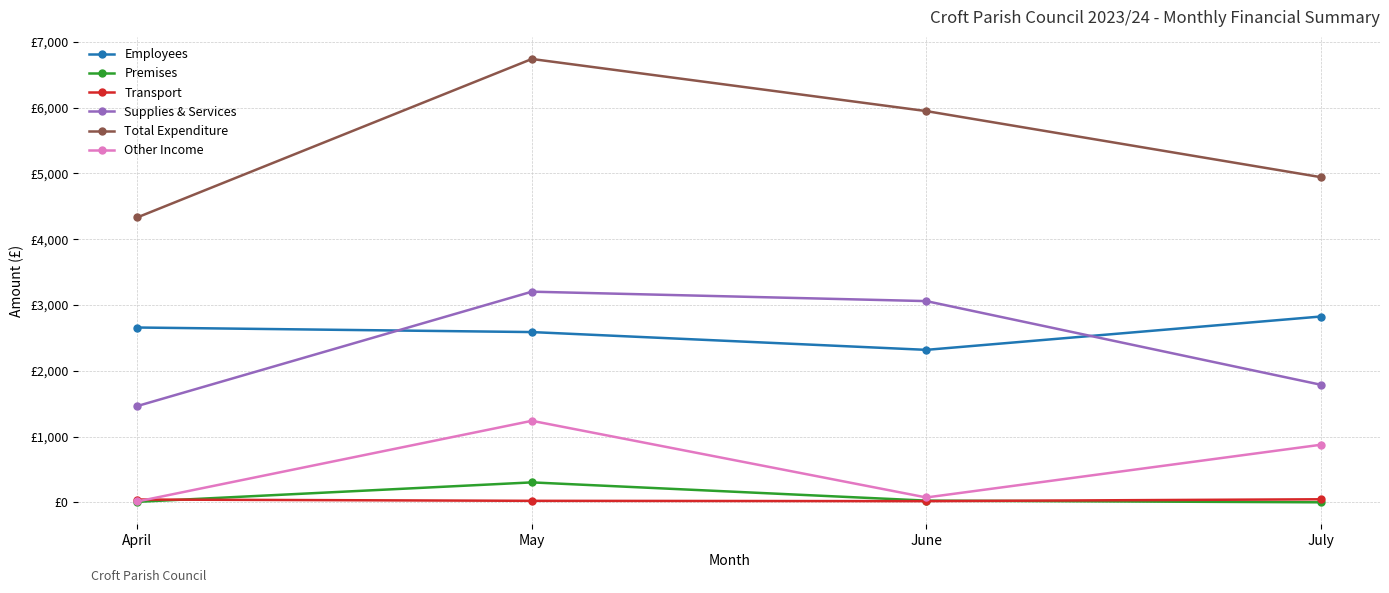

In Employees, how many points are lower than both neighbors (excluding endpoints)?

1